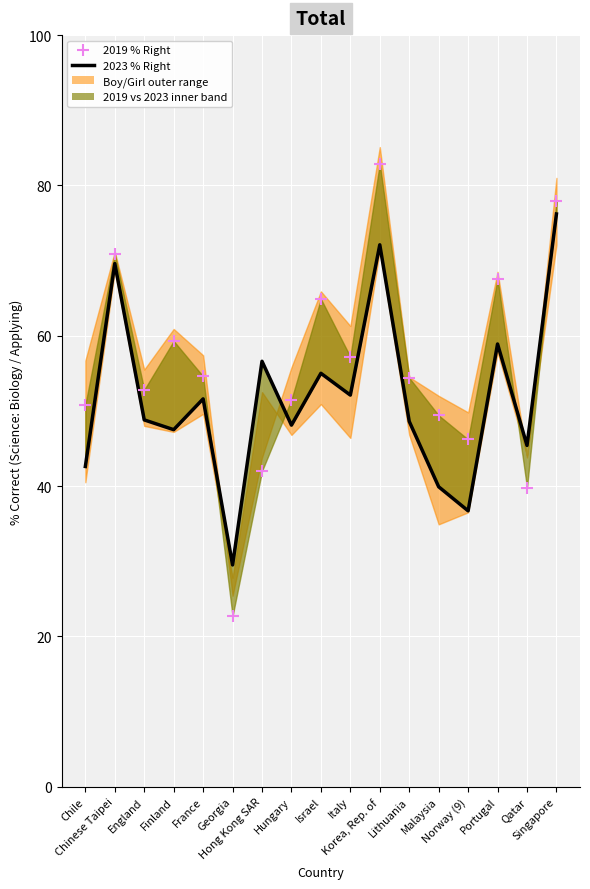

Which series contains the highest Y value?

2019 % Right